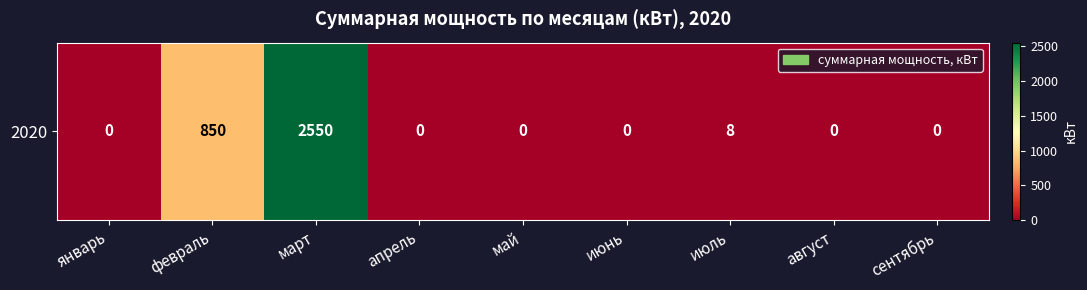

How many categories are shown in the chart?

9